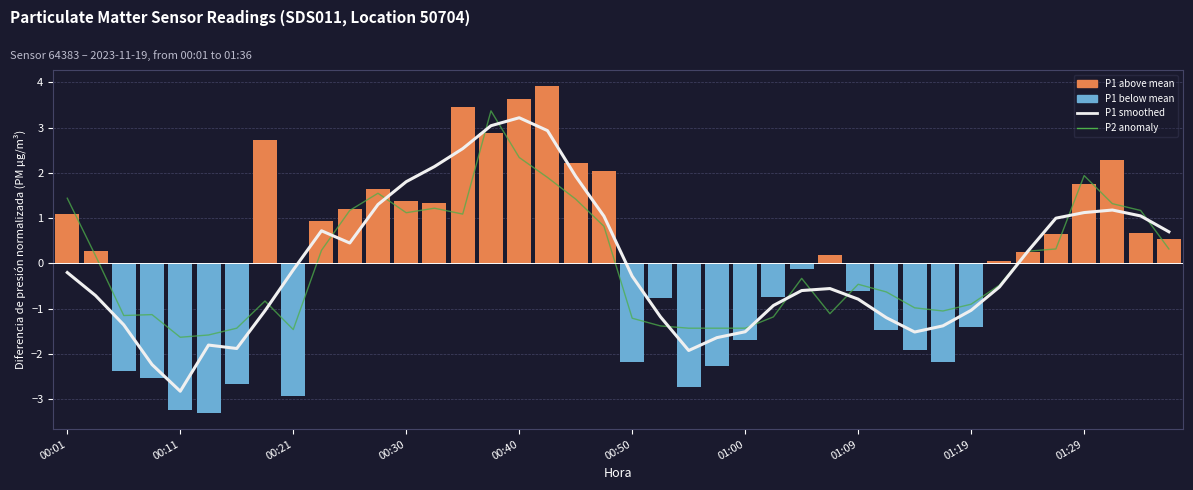

How many positive values does the P2 anomaly series have?

19